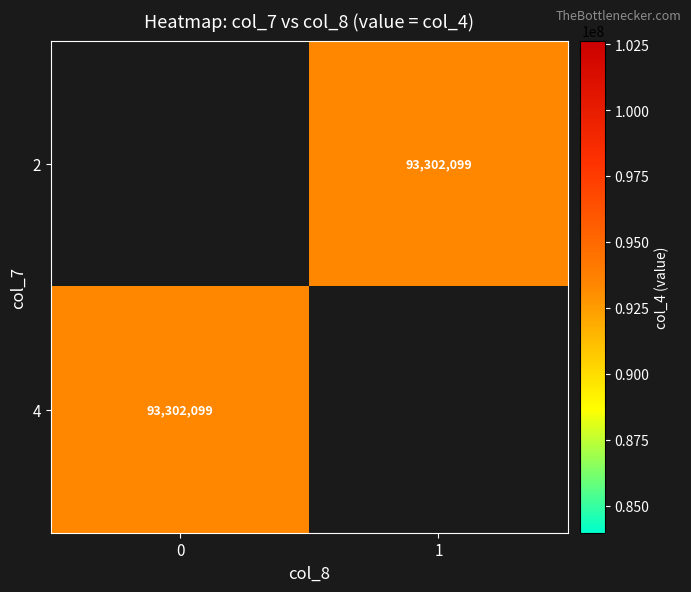

List the series in order of their overall mean, highest first.

row_0, row_1